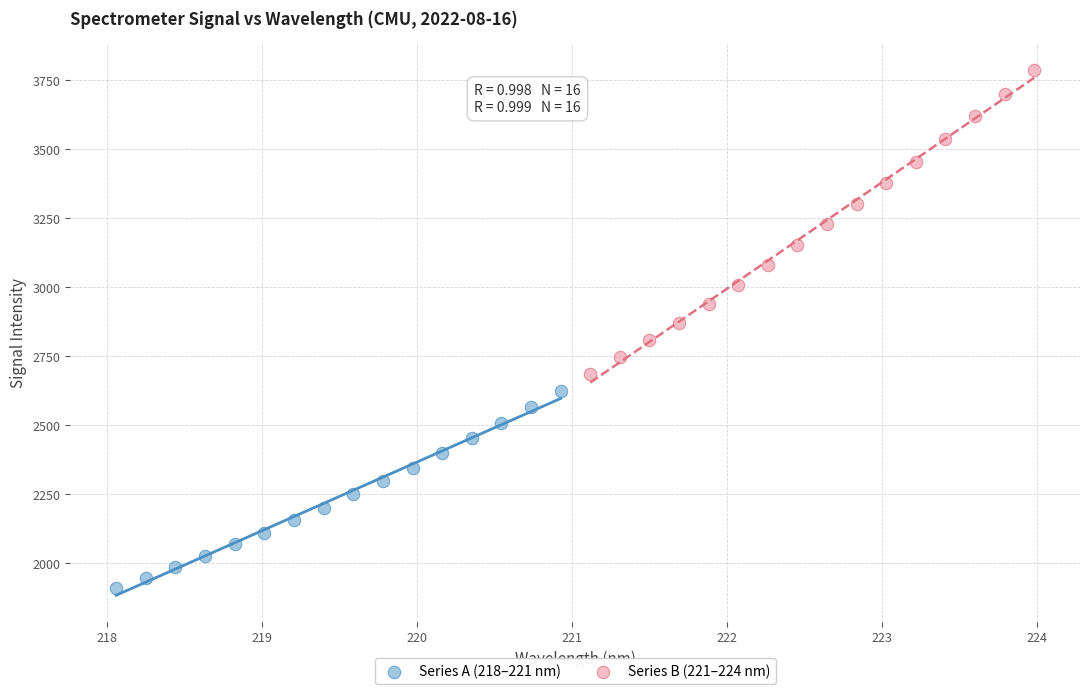

Which series contains the highest Y value?

Series B (221–224 nm)